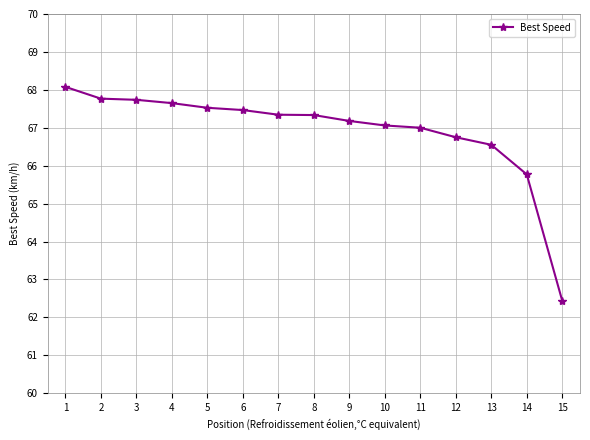

What is the value of the 3rd point from the left?

67.7